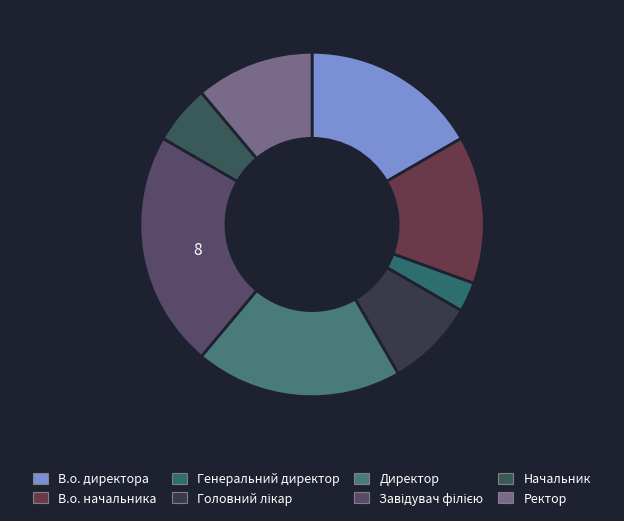

True or false: Генеральний директор accounts for 3% of the total.

True